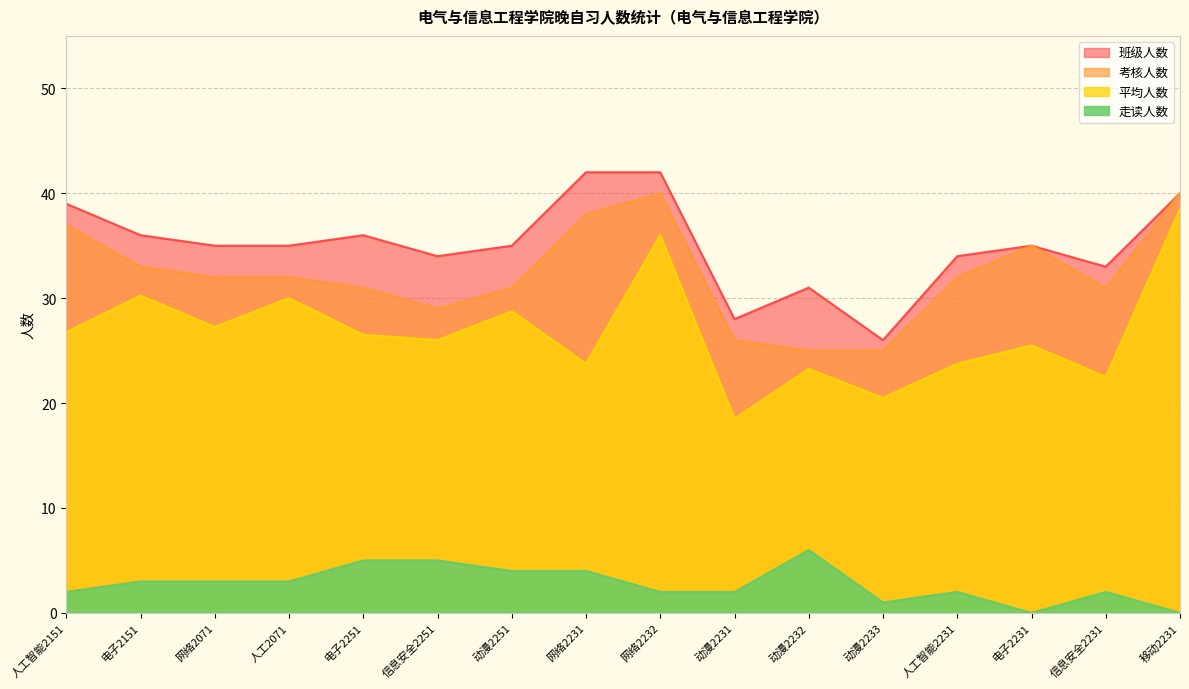

At which label is 走读人数 closest to 3?

电子2151